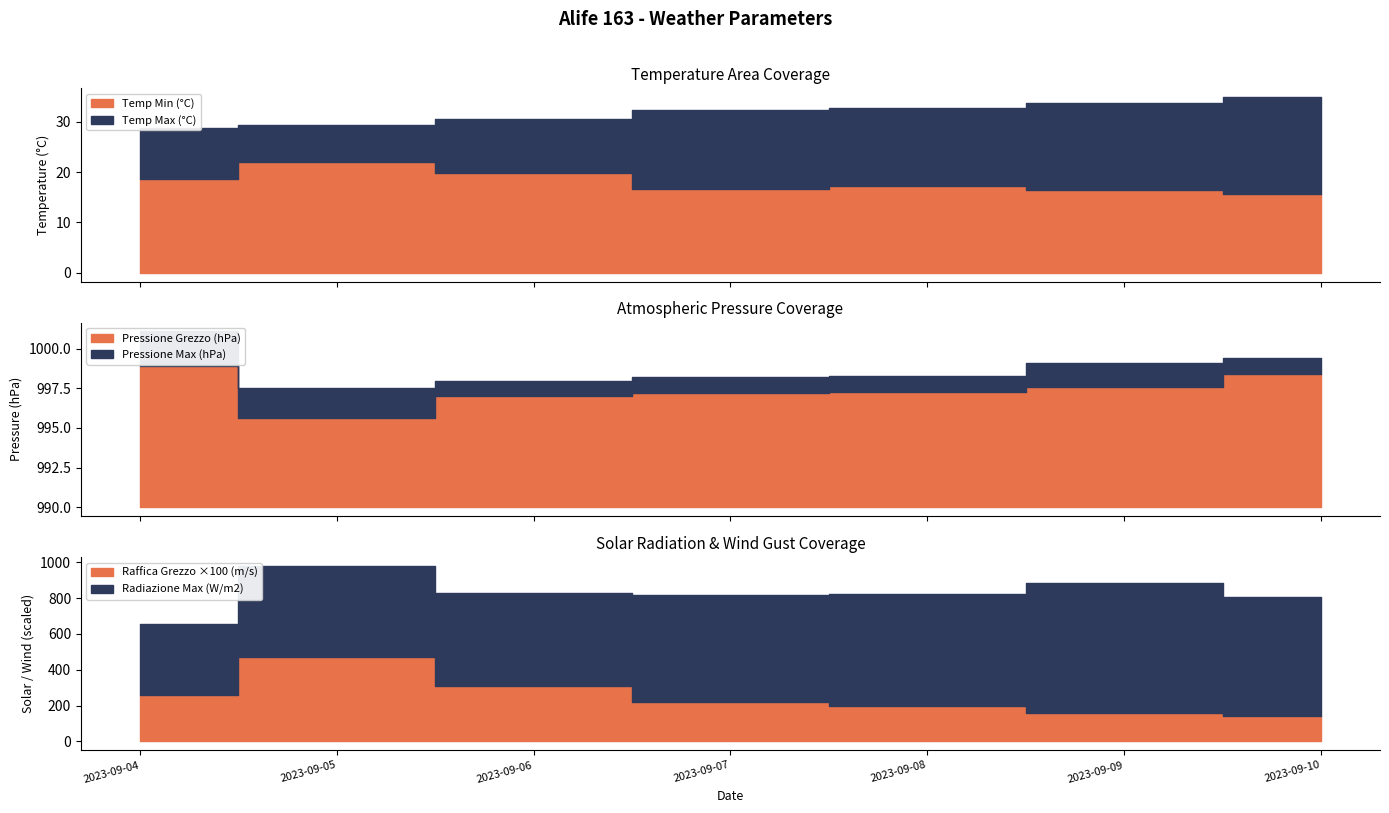

What is the difference between the highest and lowest values at 2023-09-04?

998.5